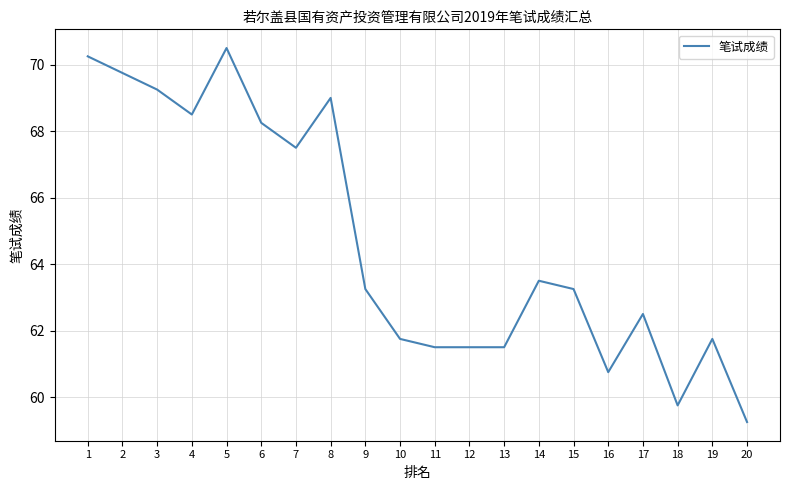

How many categories are shown in the chart?

20